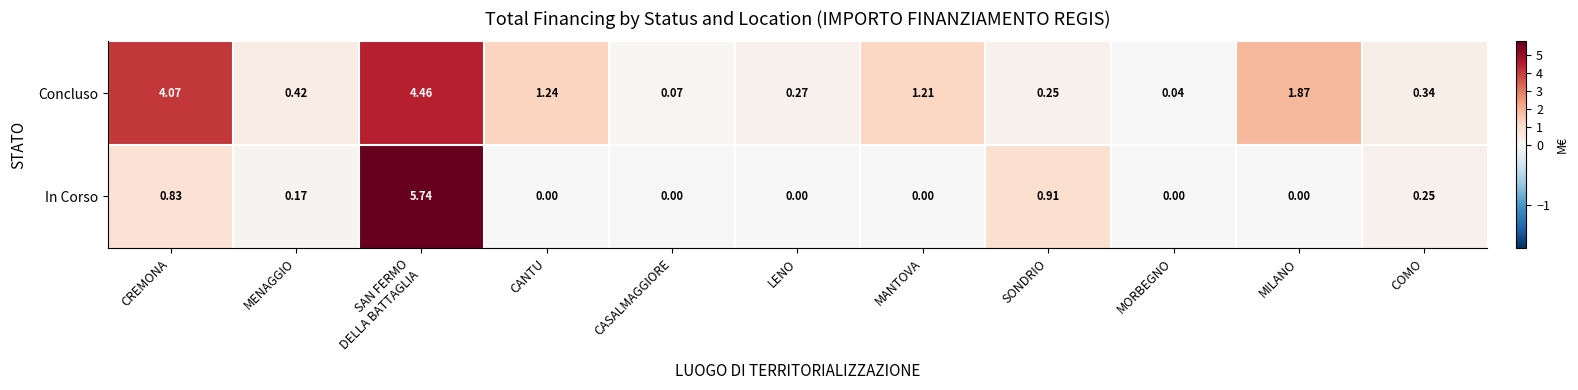

Which series has the largest range (max minus min)?

In Corso